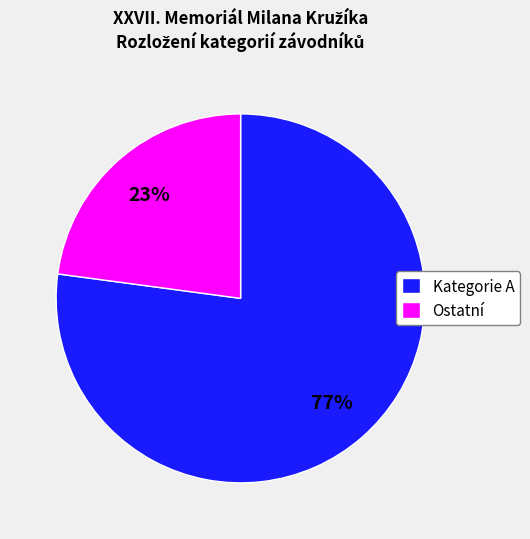

Is there a majority slice in this chart?

Yes